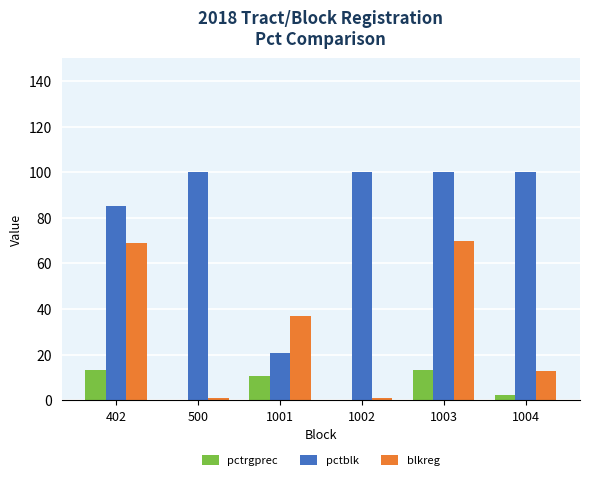

How many categories are shown in the chart?

6